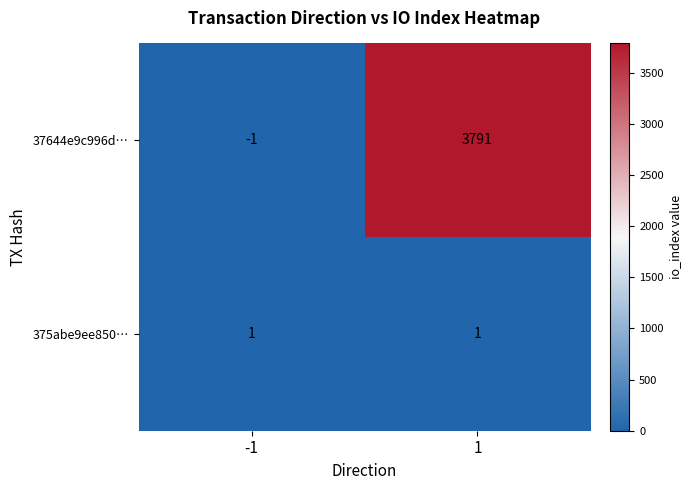

Reading left to right, transcribe all the data shown in this chart.

37644e9c996d…: -1=-1	1=3791
375abe9ee850…: -1=1	1=1